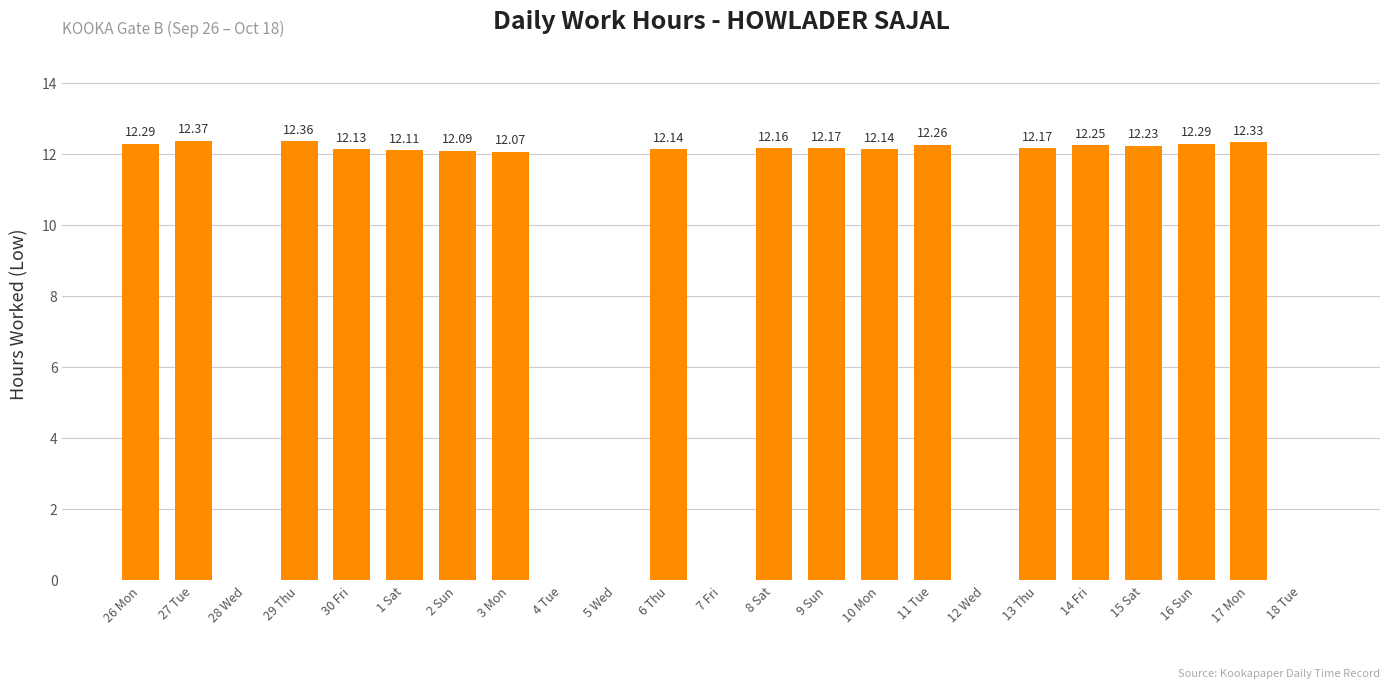

What is the sum of all values?

207.6